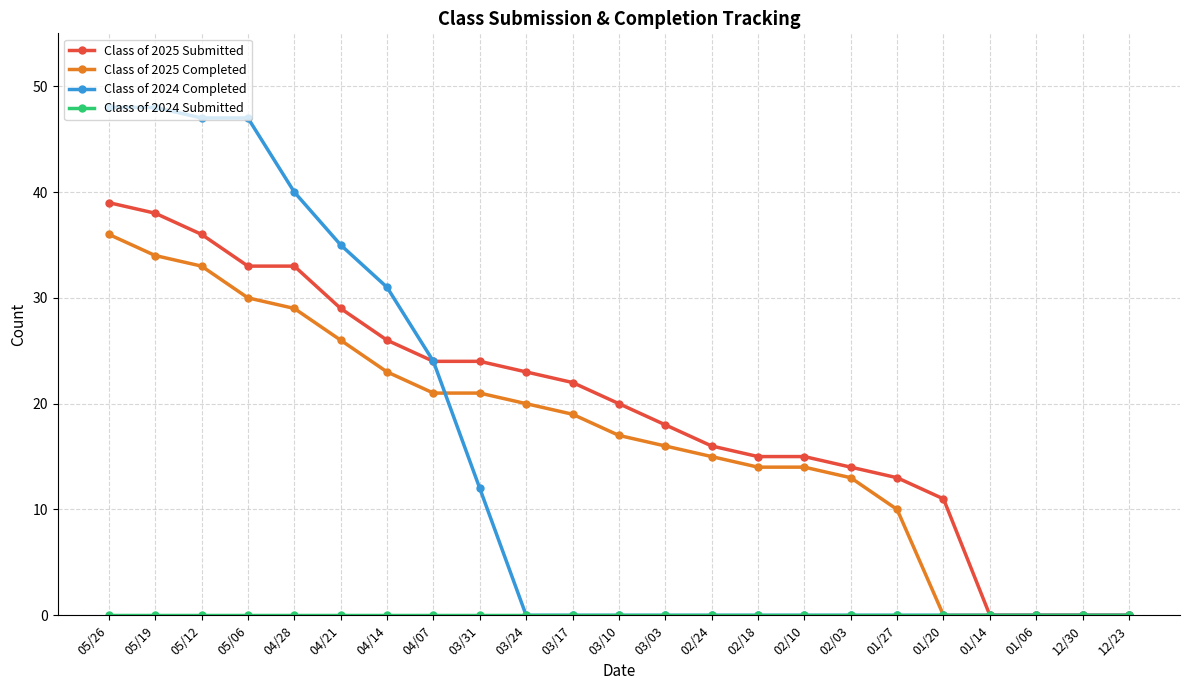

What is the value of the Class of 2024 Completed point at the 7th from the left?

31